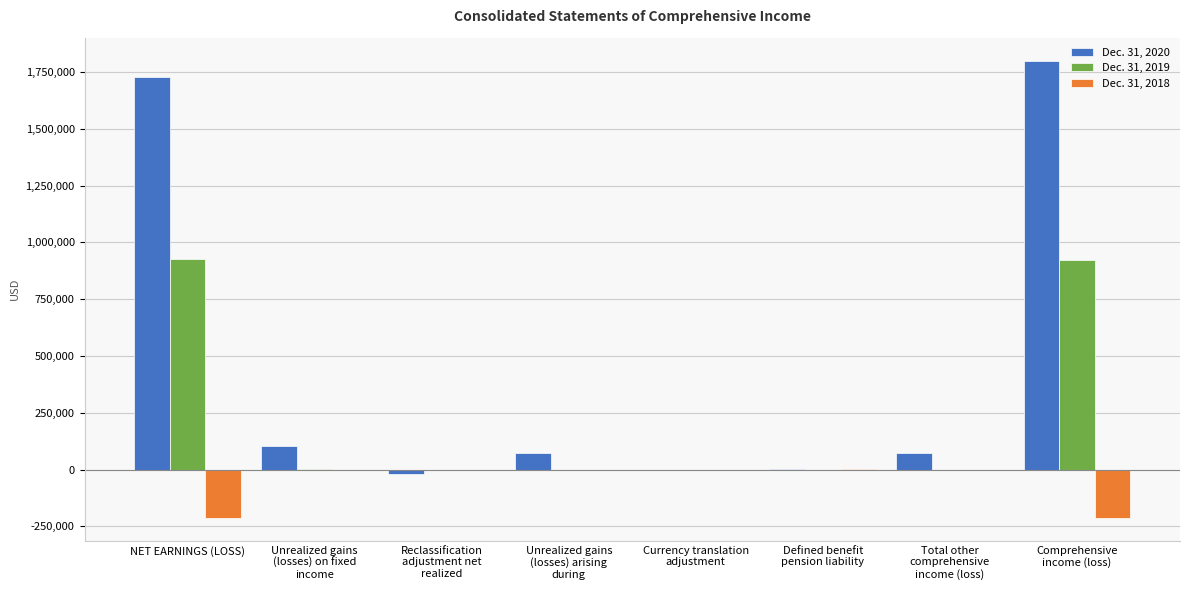

Count the number of categories in the chart.

8